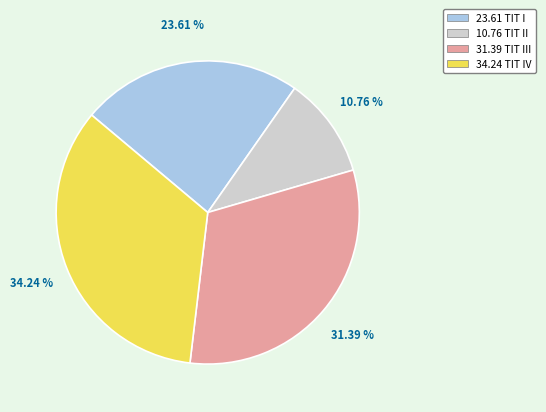

Does 31.39 TIT III account for over 50% of the chart?

No